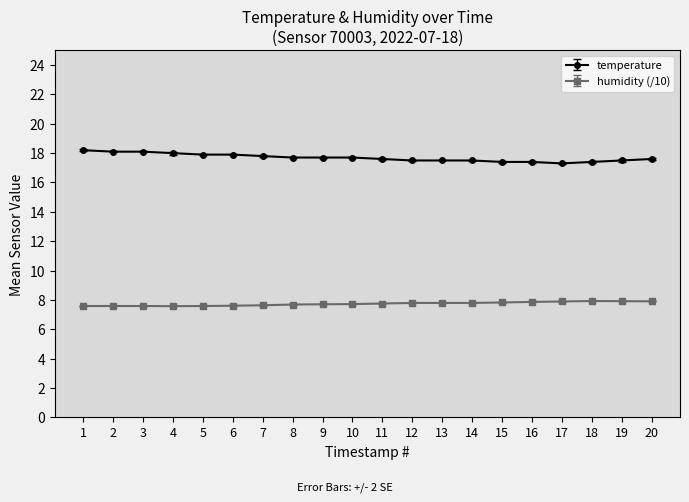

Is it true that temperature equals 17.8 at 7?

True